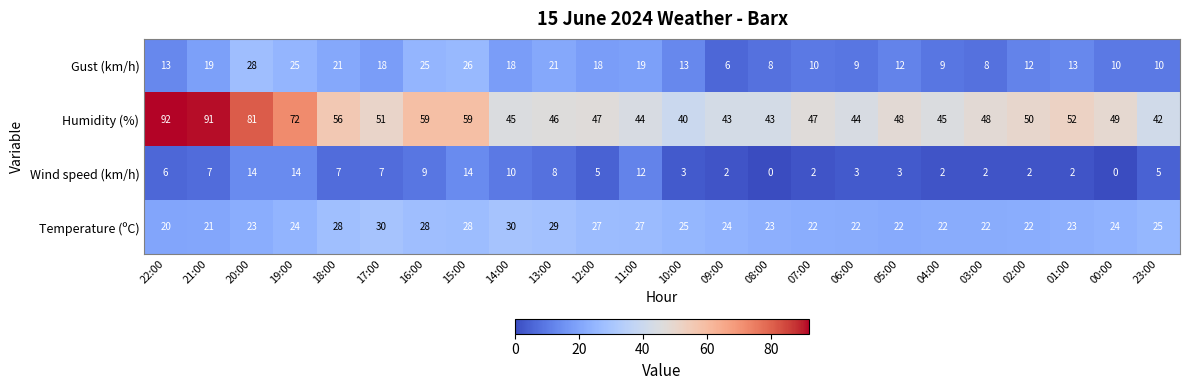

Which series has the largest range (max minus min)?

Humidity (%)